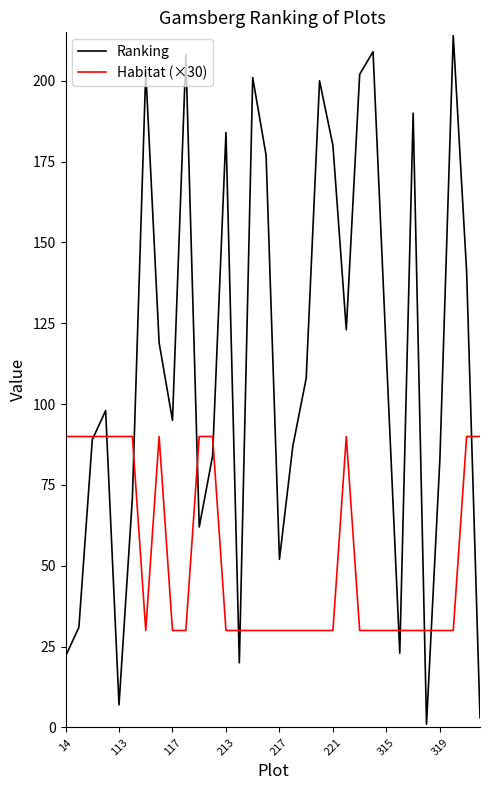

List the series in order of their peak value, lowest first.

Habitat (×30), Ranking